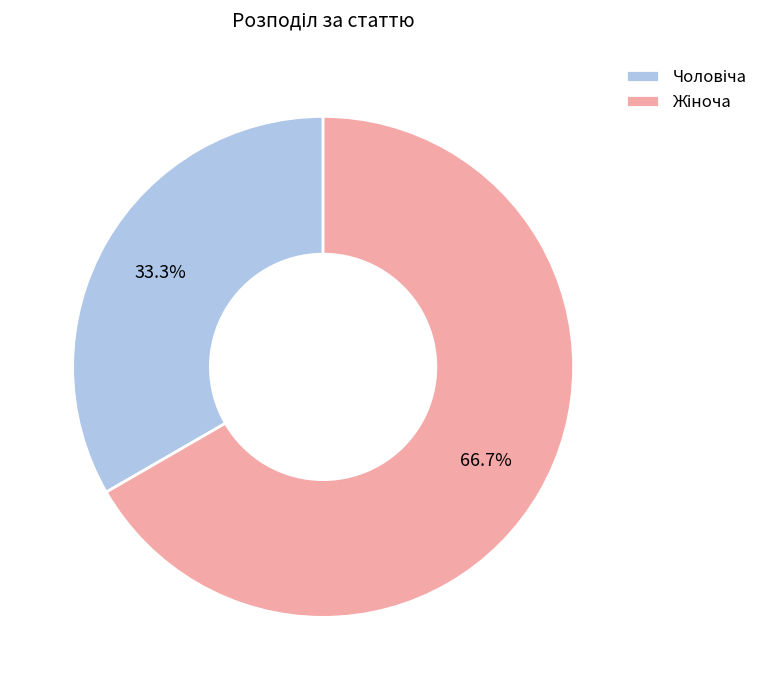

Does any single category account for the majority?

Yes